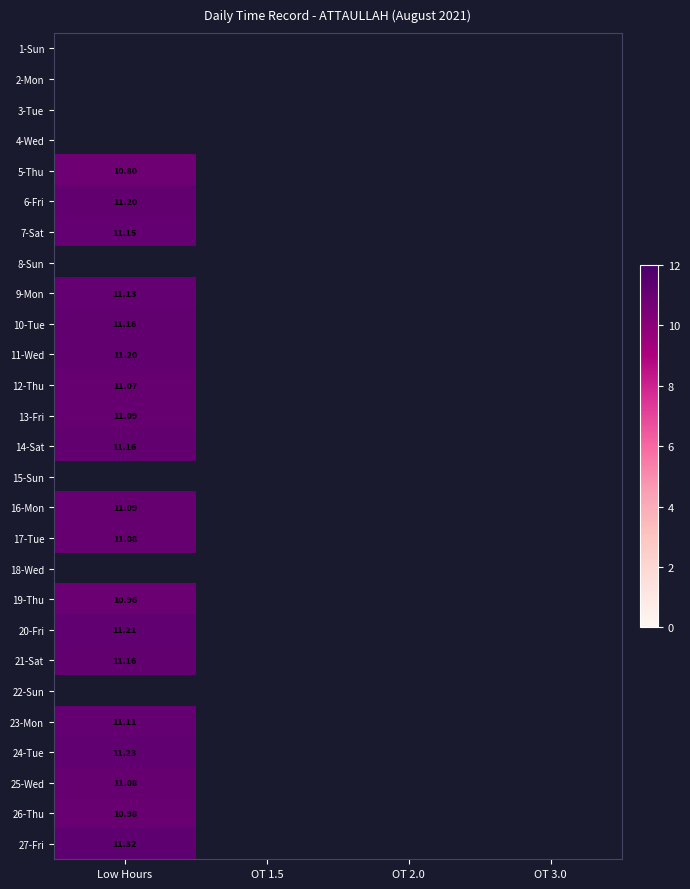

How many distinct data groups are displayed?

27